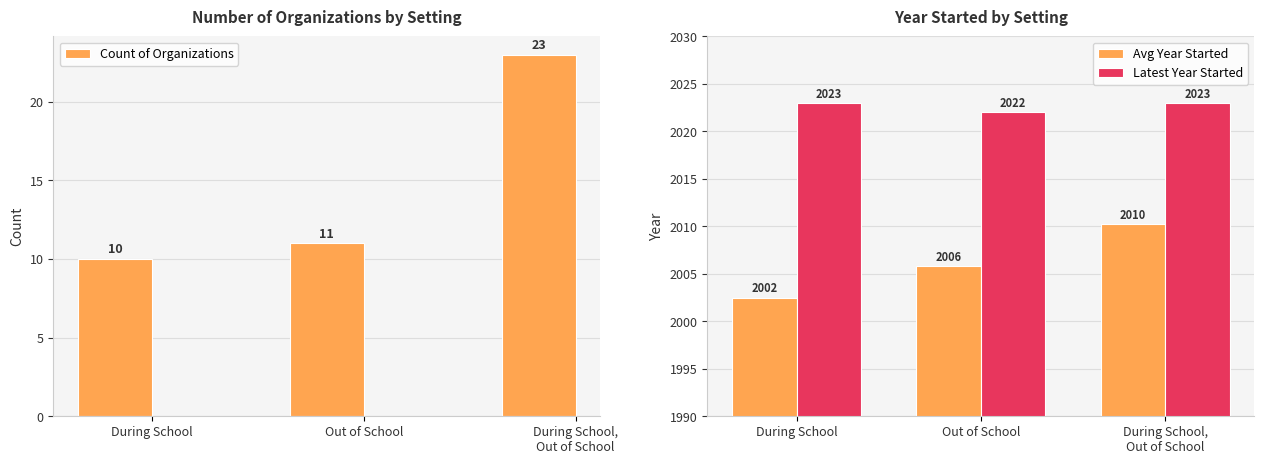

At which label does Avg Year Started reach its peak?

During School,
Out of School